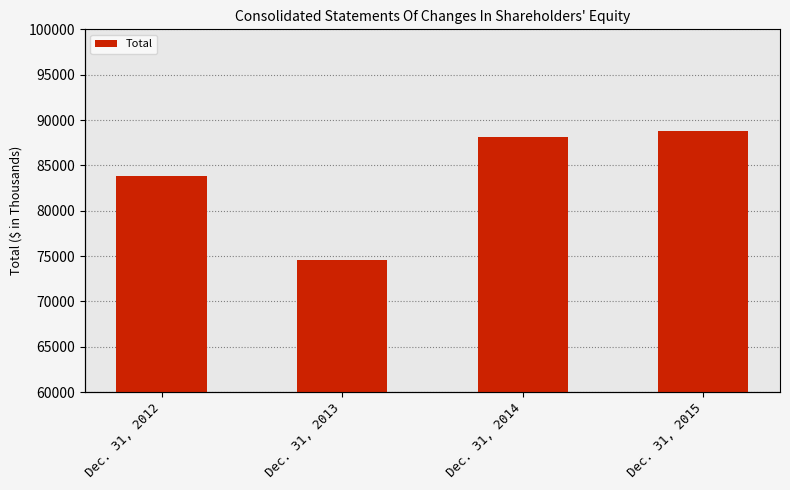

Rank the categories by value from lowest to highest.

Dec. 31, 2013, Dec. 31, 2012, Dec. 31, 2014, Dec. 31, 2015